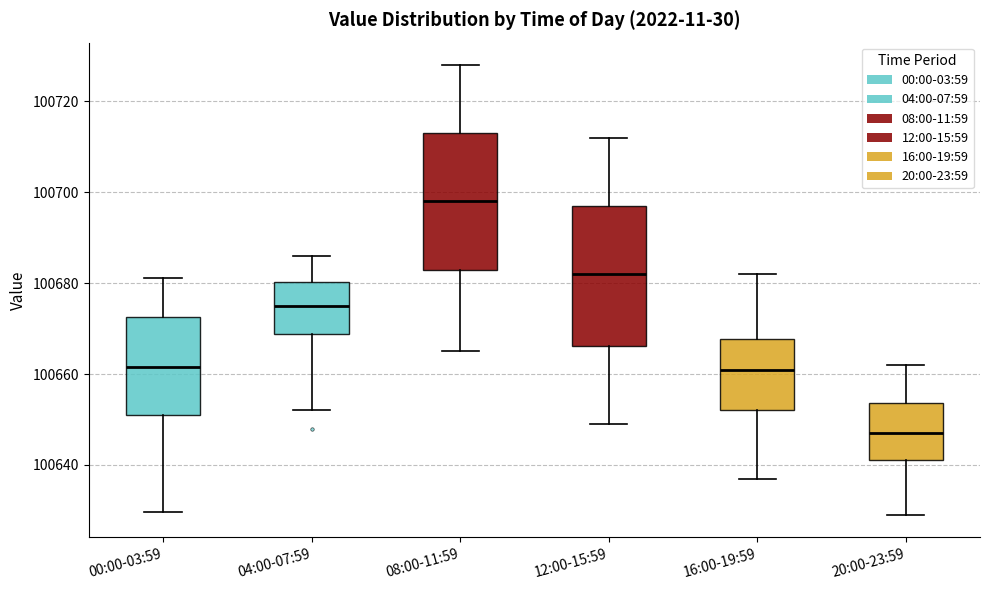

Where does the upper whisker of the box for 00:00-03:59 end on the y-axis? The values are not printed on the chart, so give them approximately, as read against the axis.

100682